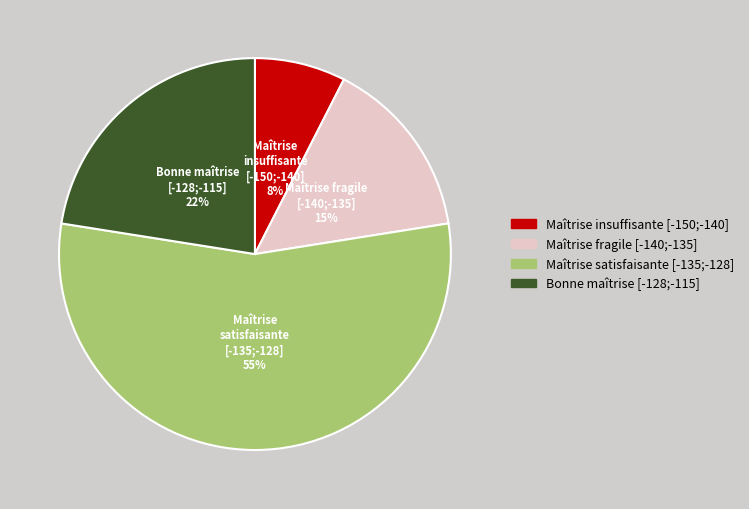

To the nearest percent, what portion does Maîtrise fragile [-140;-135] represent?

15%